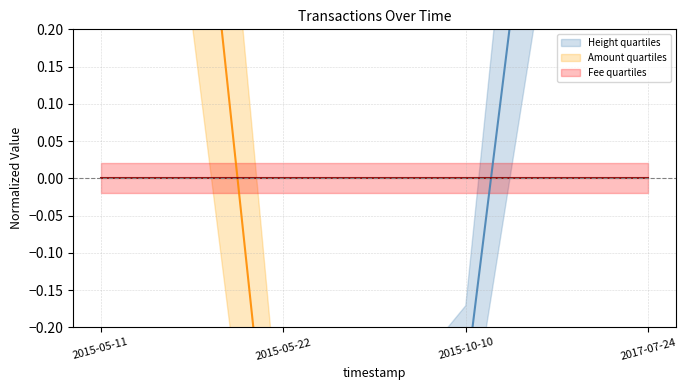

How many values in the Amount series exceed 0?

1